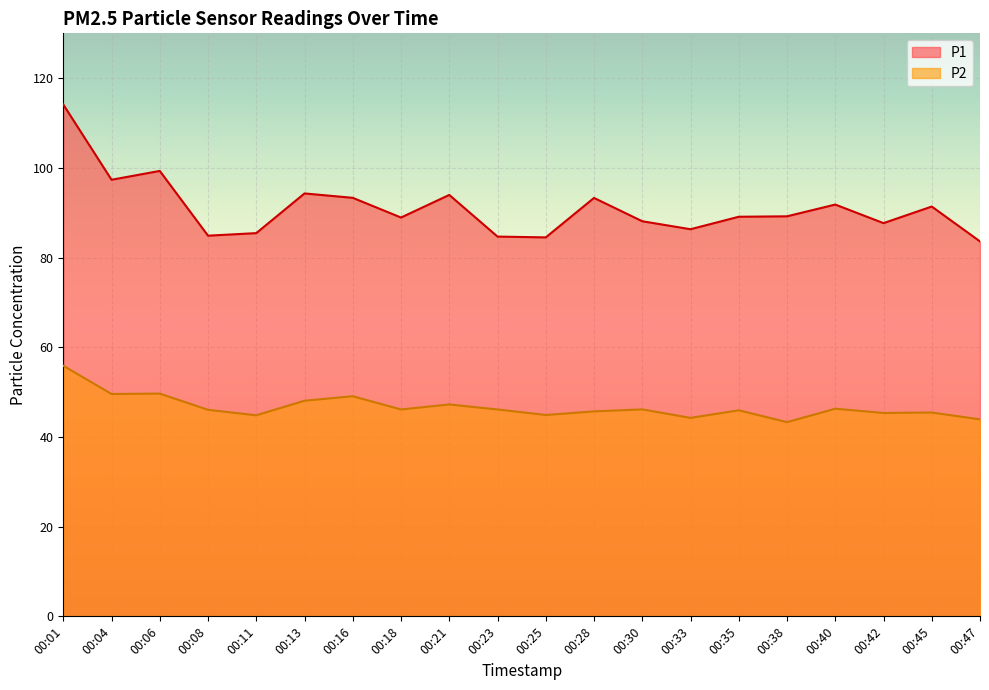

True or false: P1 and P2 cross at least once.

False